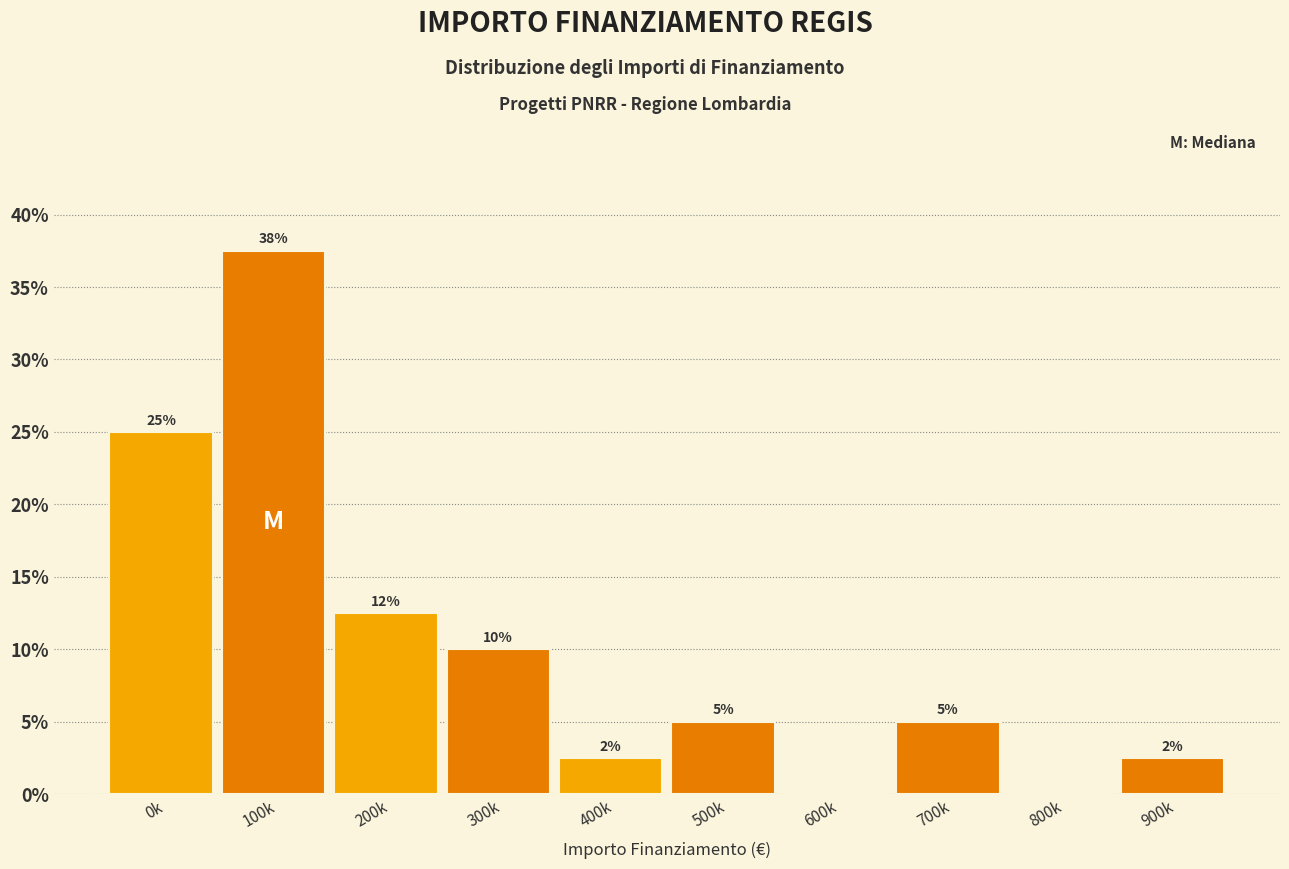

Read the value at 0k.

25.0